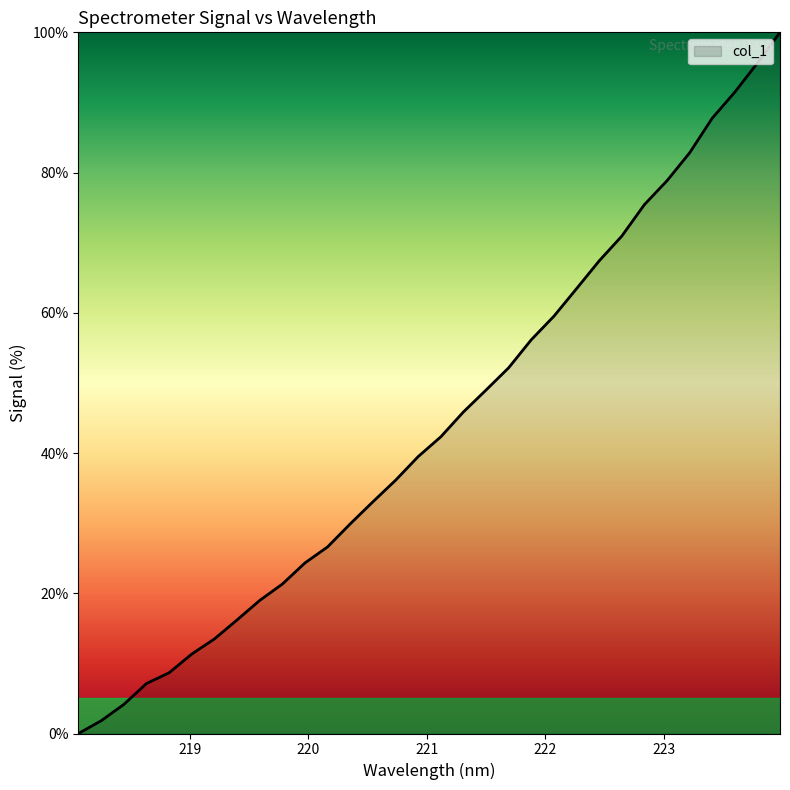

True or false: there are more than 0 points higher than both neighbors.

False